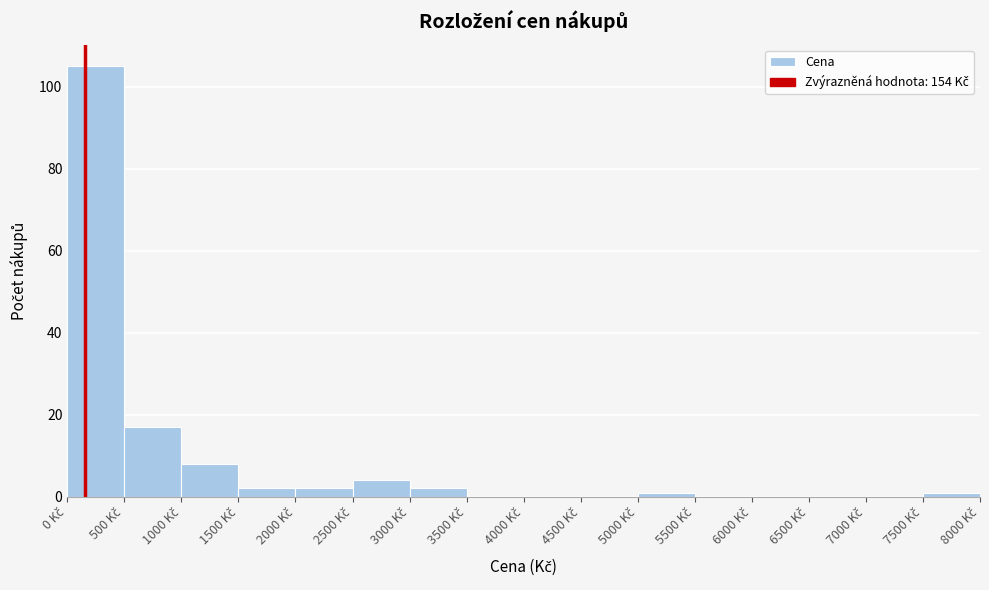

Reading left to right, transcribe this chart: for each bar, give the range it covers on the x-axis and its height. The values are not printed on the chart, so give them approximately, as read against the axis.

0 to 500: 106
500 to 1000: 18
1000 to 1500: 8
1500 to 2000: 2
2000 to 2500: 2
2500 to 3000: 4
3000 to 3500: 2
3500 to 4000: 0
4000 to 4500: 0
4500 to 5000: 0
5000 to 5500: under 2
5500 to 6000: 0
6000 to 6500: 0
6500 to 7000: 0
7000 to 7500: 0
7500 to 8000: under 2